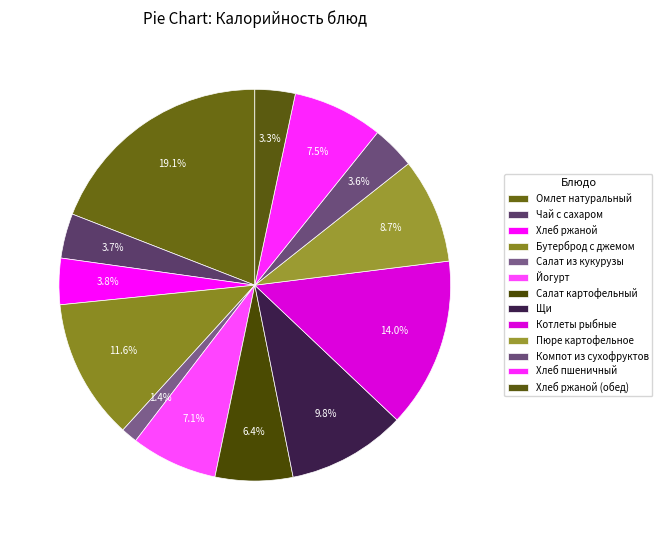

What percentage do Котлеты рыбные and Хлеб пшеничный together represent?

21.5%